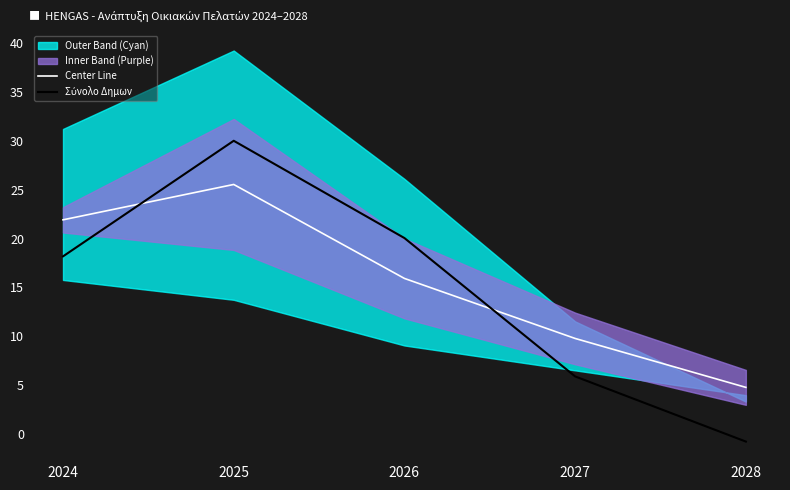

How many values in the Center Line series exceed 15?

3